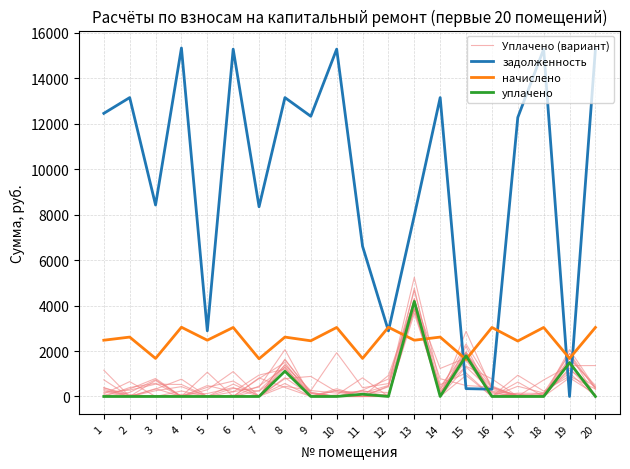

How many series are shown in this chart?

4